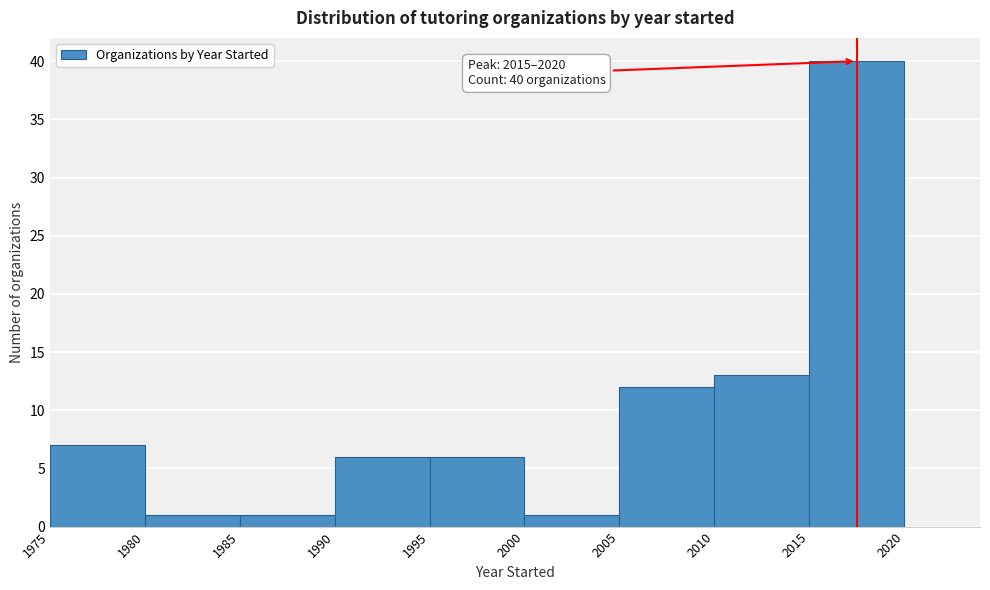

Which range on the x-axis has the tallest bar?

2015 to 2020